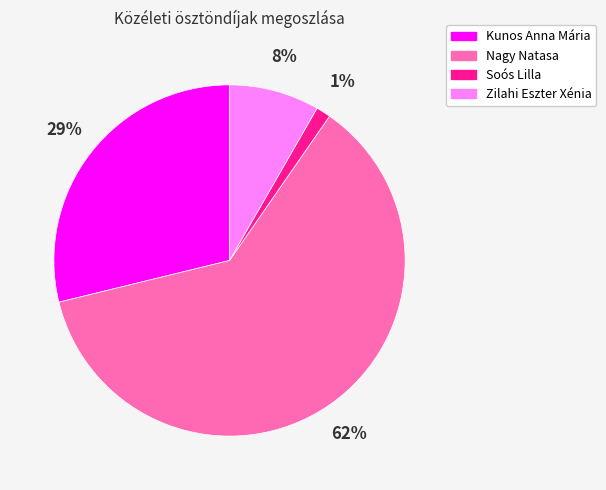

Which slice is the largest?

Nagy Natasa